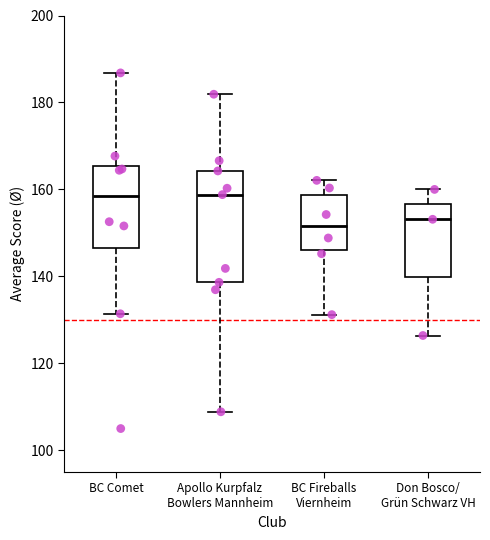

Reading left to right, transcribe this box plot: for each box, give where its median line is, the range the box spans, and where its two whiskers end, as read against the y-axis. The values are not printed on the chart, so give them approximately, as read against the axis.

BC Comet: median 158, box 146 to 166, whiskers 132 to 186
Apollo Kurpfalz Bowlers Mannheim: median 158, box 138 to 164, whiskers 108 to 182
BC Fireballs Viernheim: median 152, box 146 to 158, whiskers 132 to 162
Don Bosco/ Grün Schwarz VH: median 154, box 140 to 156, whiskers 126 to 160